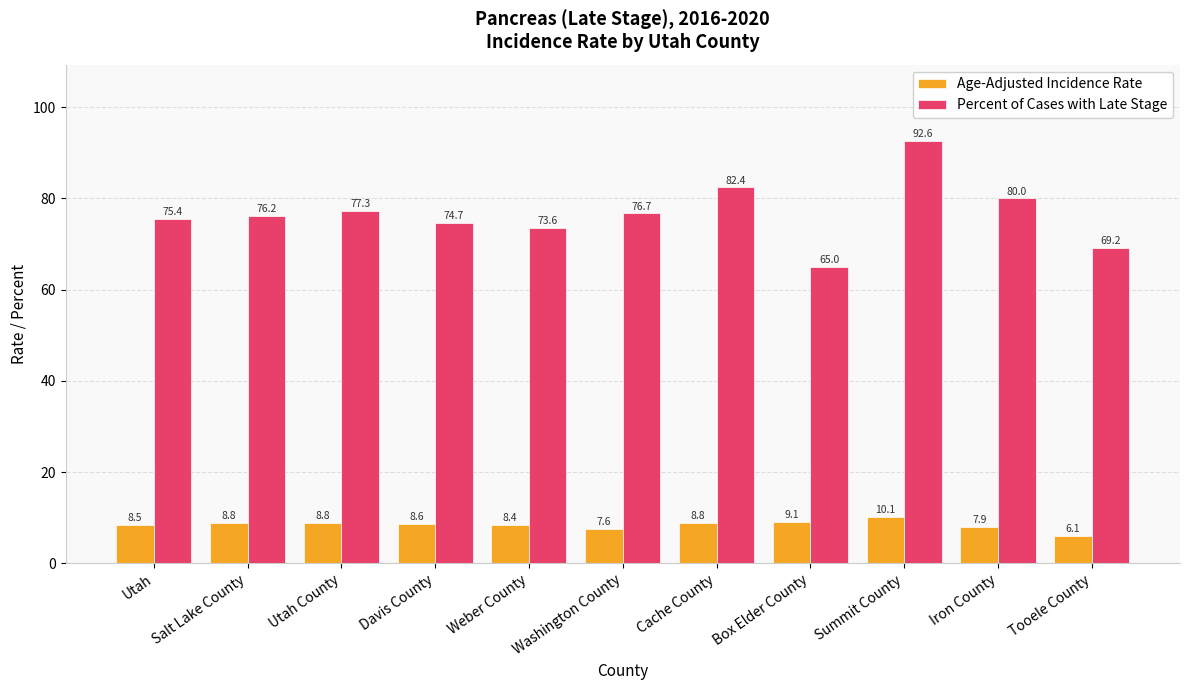

List the series in order of their overall mean, lowest first.

Age-Adjusted Incidence Rate, Percent of Cases with Late Stage